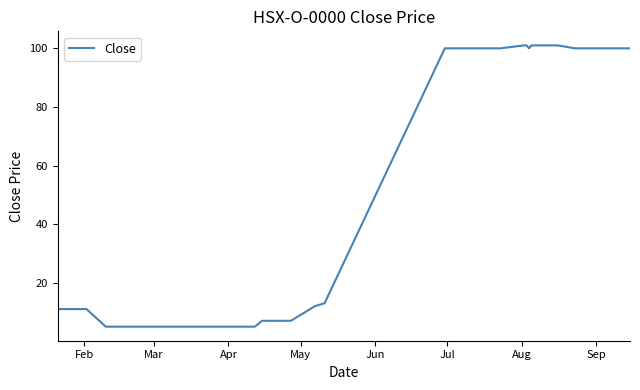

What is the difference between the maximum and minimum values?

96